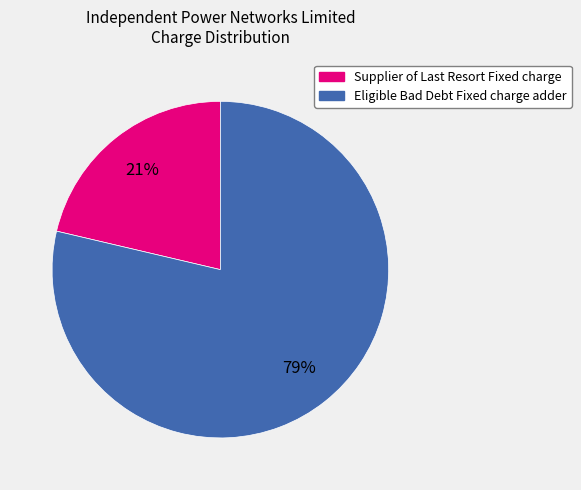

Which category accounts for the majority?

Eligible Bad Debt Fixed charge adder